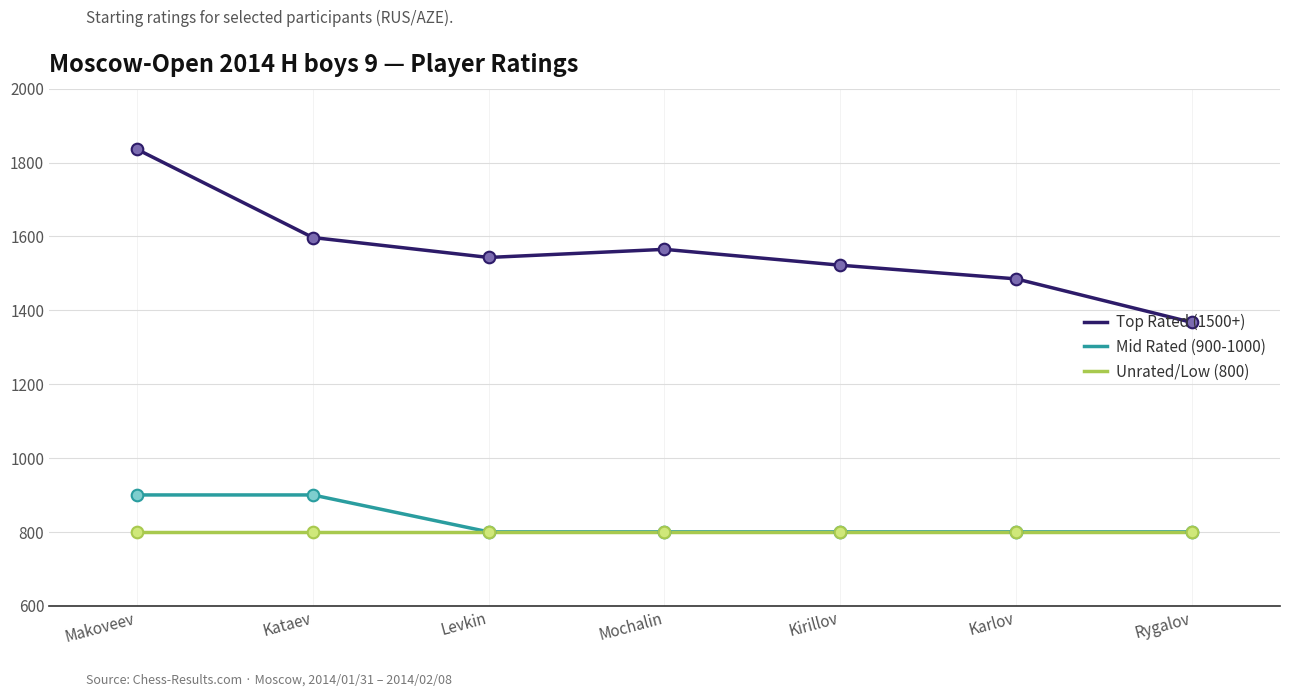

What is the difference between the highest and lowest values at Rygalov?

567